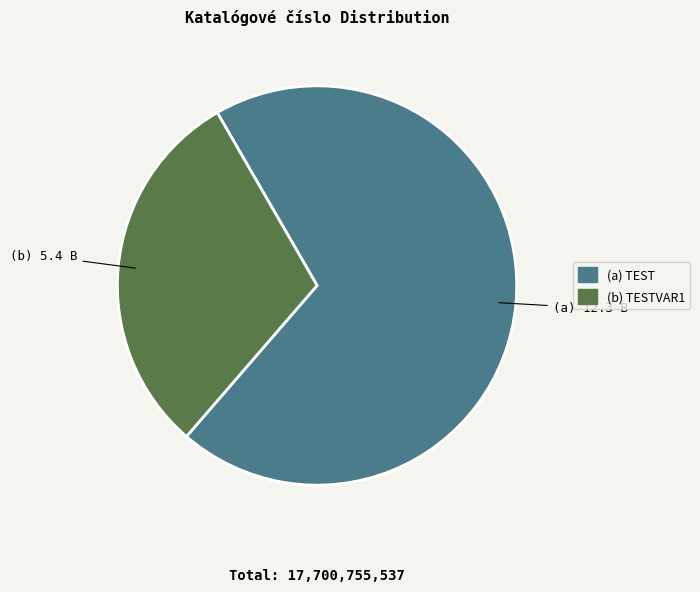

Which slice is the largest?

(a) TEST